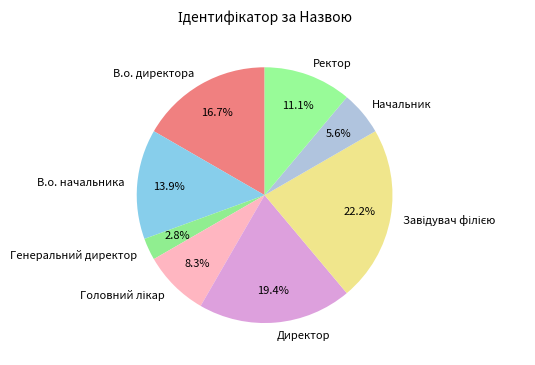

Which category has the smallest portion of the pie?

Генеральний директор